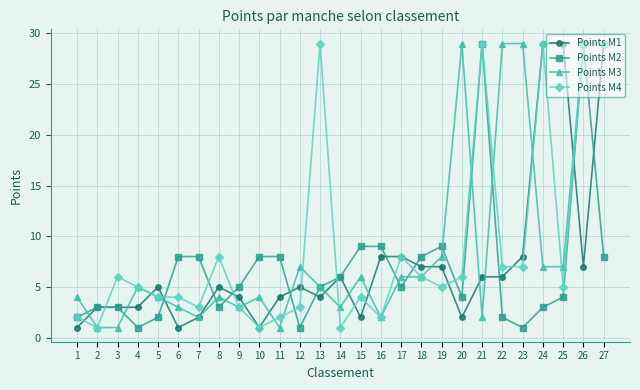

True or false: Points M1 has a value of 3 at 2.

True